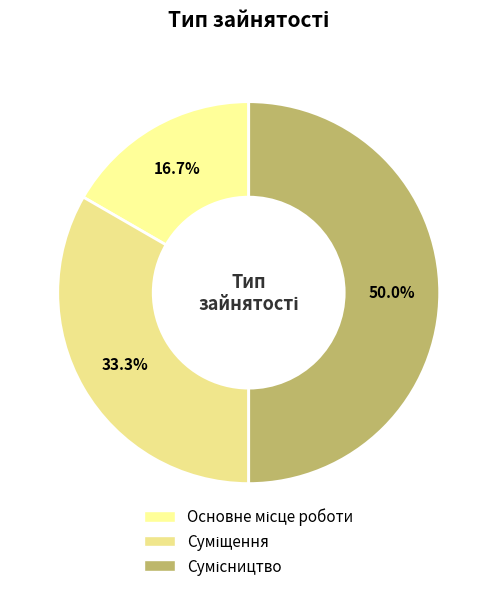

Combined, do Сумісництво and Основне місце роботи account for over 50%?

Yes